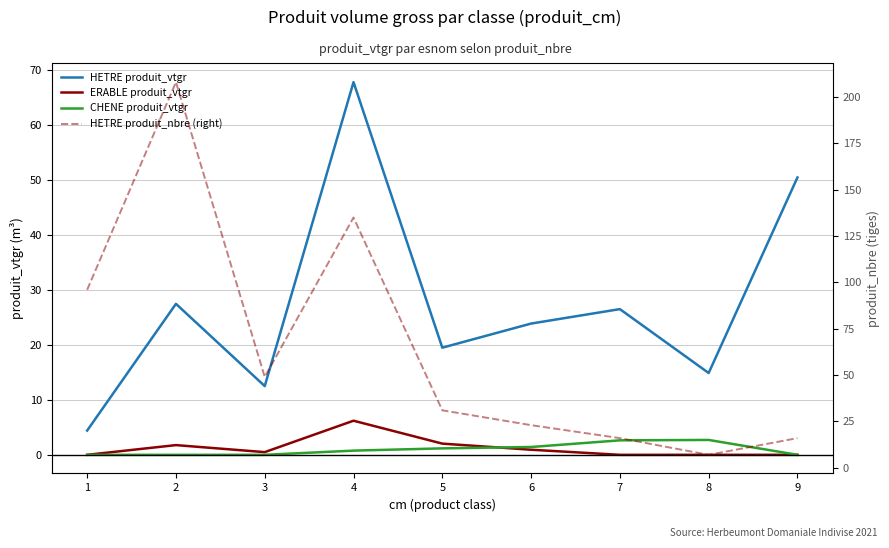

Reading left to right, transcribe all the data shown in this chart.

HETRE produit_vtgr: 1=4.4	2=27.5	3=12.5	4=67.9	5=19.5	6=23.9	7=26.5	8=14.9	9=50.5
ERABLE produit_vtgr: 1=0.0	2=1.8	3=0.5	4=6.2	5=2.0	6=0.9	7=0.0	8=0.0	9=0.0
CHENE produit_vtgr: 1=0.0	2=0.0	3=0.0	4=0.8	5=1.2	6=1.4	7=2.6	8=2.7	9=0.0
HETRE produit_nbre (right): 1=96.0	2=208.0	3=49.0	4=135.0	5=31.0	6=23.0	7=16.0	8=7.0	9=16.0